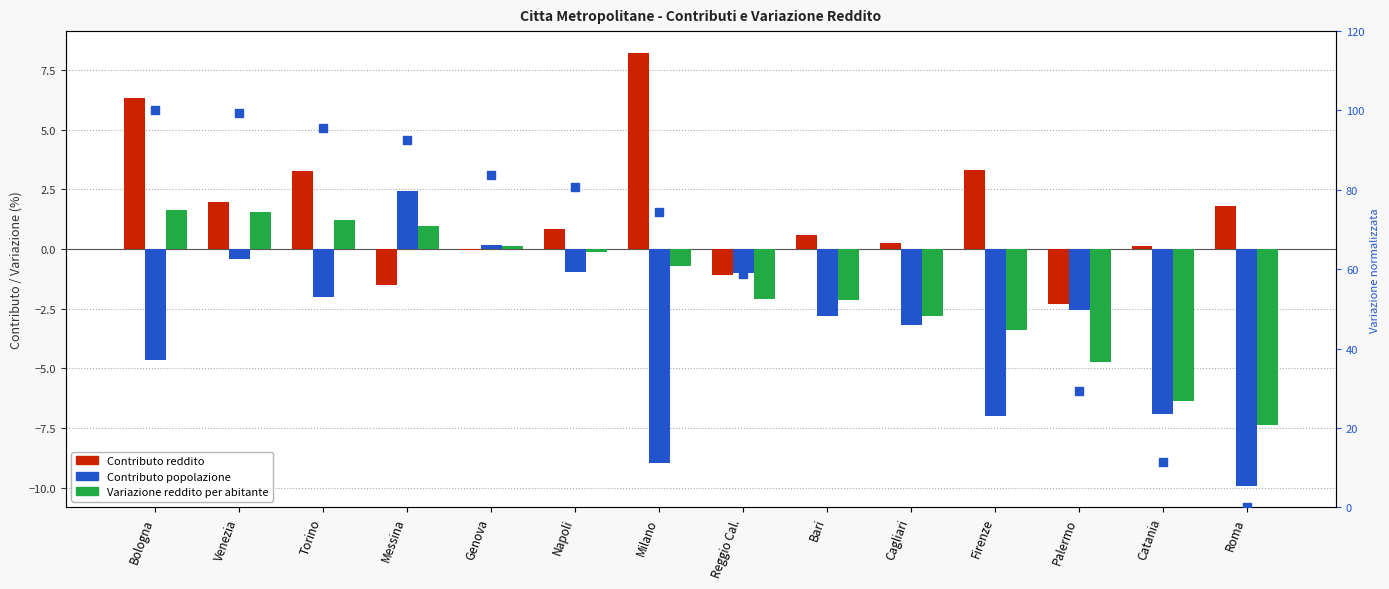

Which series reaches the maximum Y coordinate?

Variazione (normalizzata %)